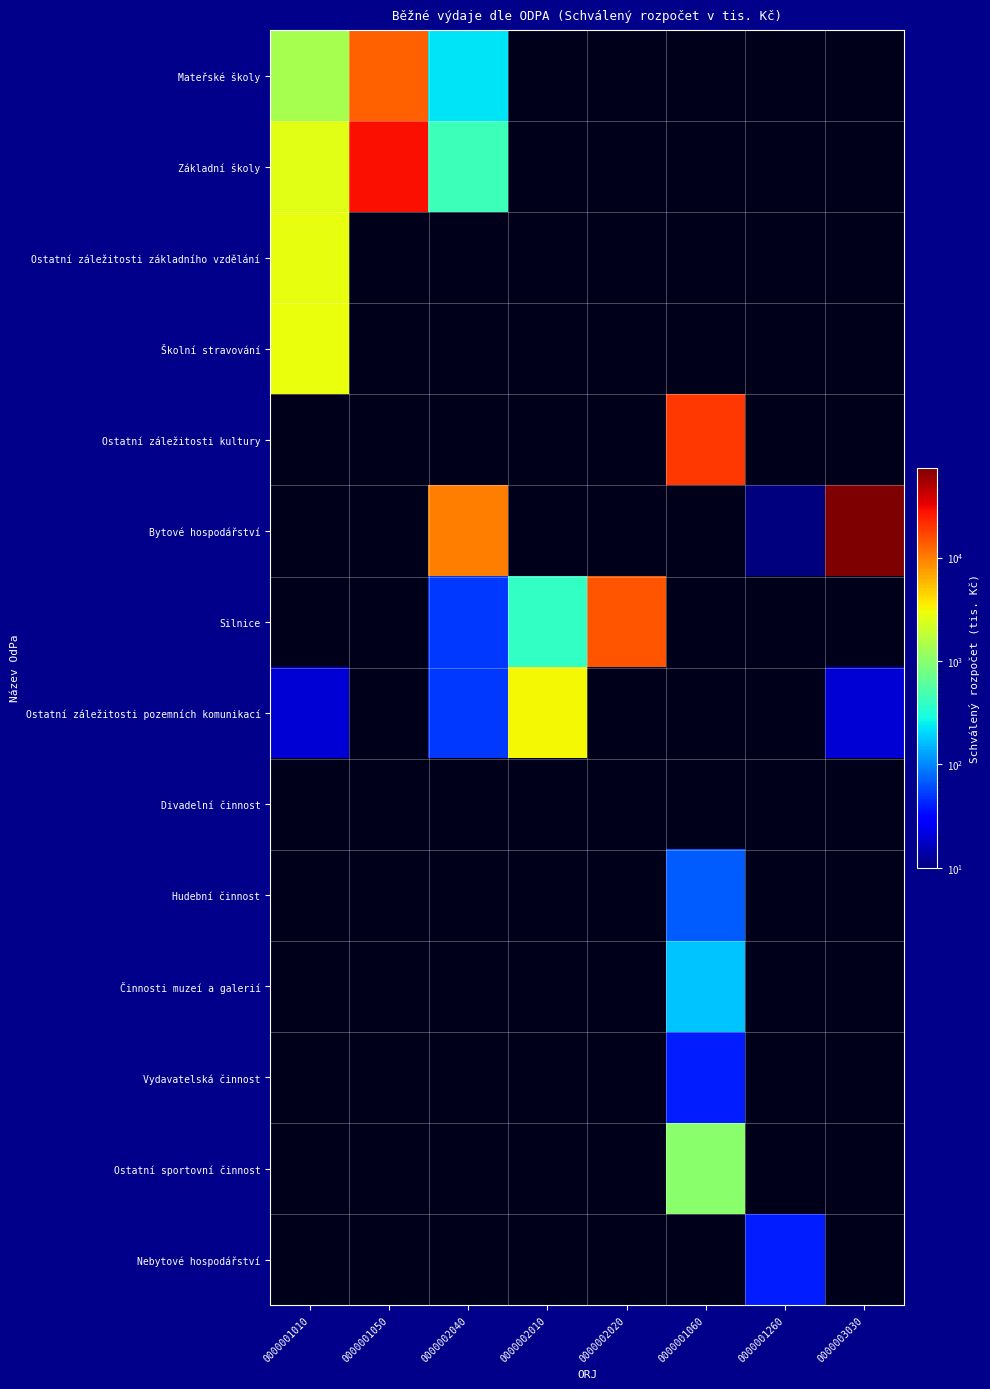

At which label is Ostatní záležitosti základního vzdělání closest to 2734?

0000001010